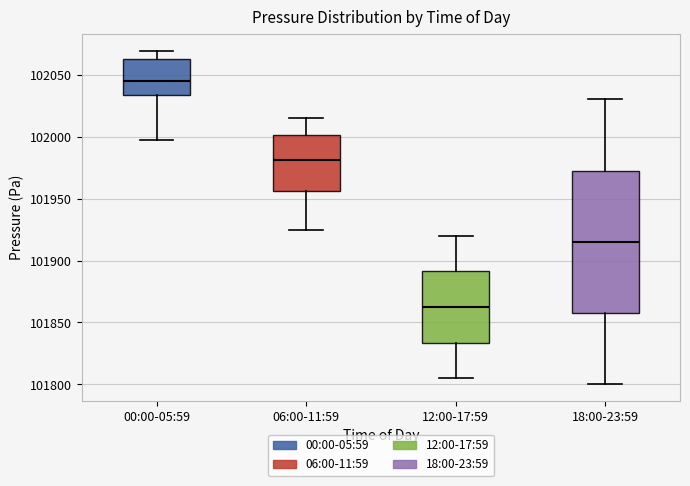

Reading left to right, transcribe this box plot: for each box, give where its median line is, the range the box spans, and where its two whiskers end, as read against the y-axis. The values are not printed on the chart, so give them approximately, as read against the axis.

00:00-05:59: median 102045, box 102035 to 102060, whiskers 101995 to 102070
06:00-11:59: median 101980, box 101955 to 102000, whiskers 101925 to 102015
12:00-17:59: median 101865, box 101835 to 101890, whiskers 101805 to 101920
18:00-23:59: median 101915, box 101860 to 101975, whiskers 101800 to 102030